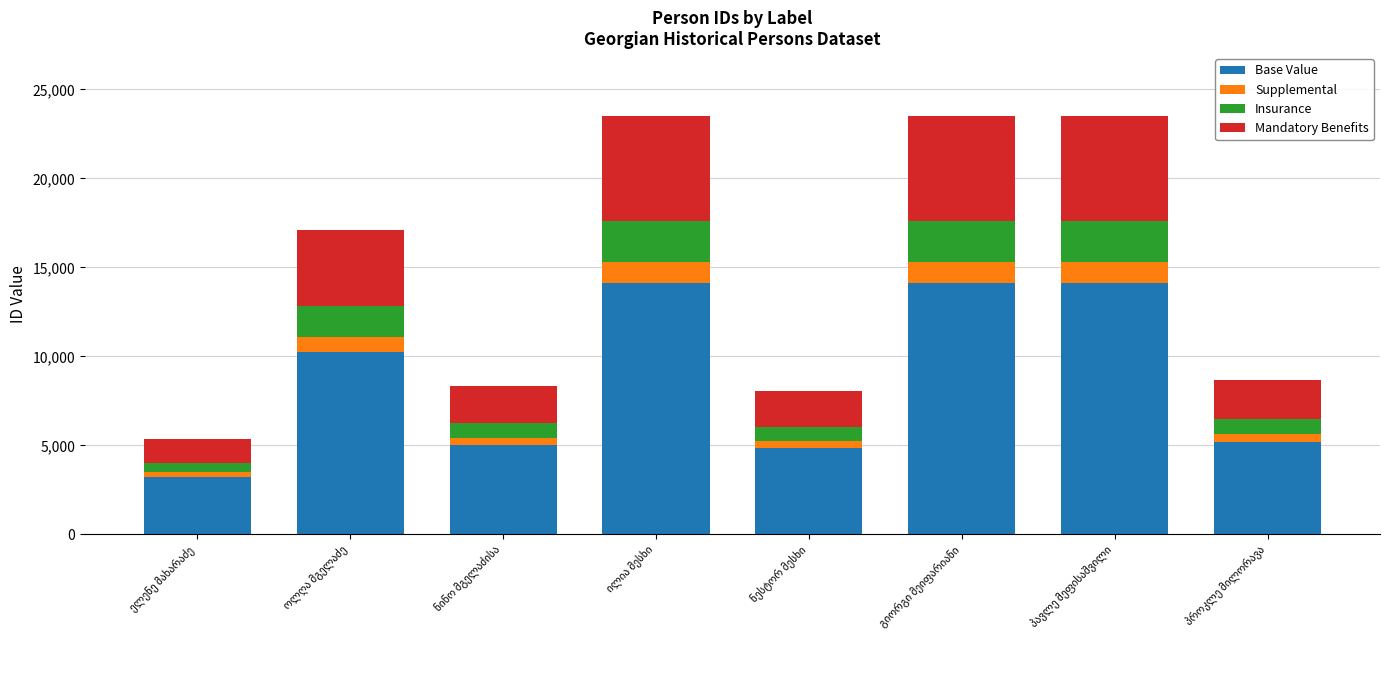

What is the difference between the maximum and second lowest values in the Base Value series?

9277.8